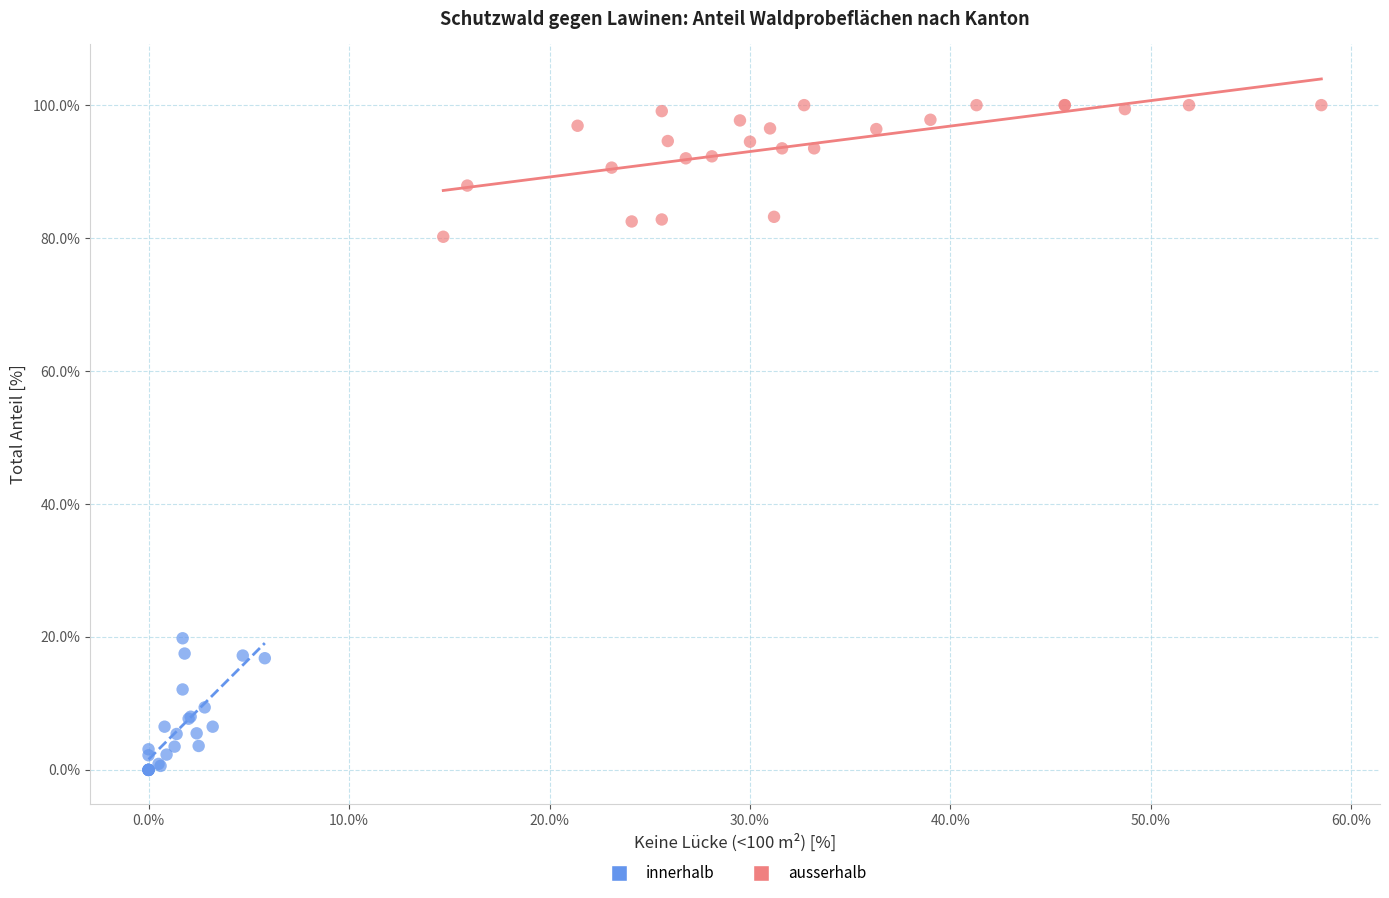

Which series contains the highest Y value?

ausserhalb